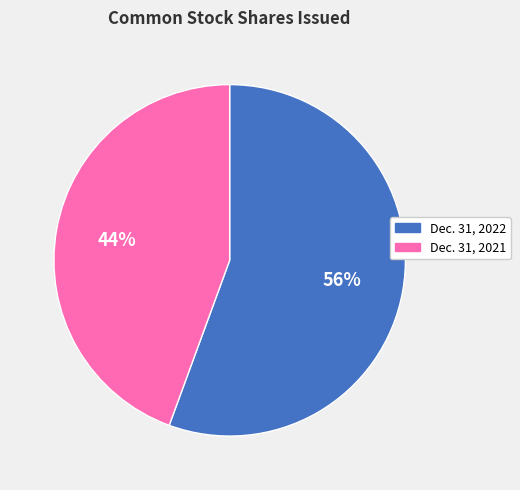

How many segments does this pie chart have?

2